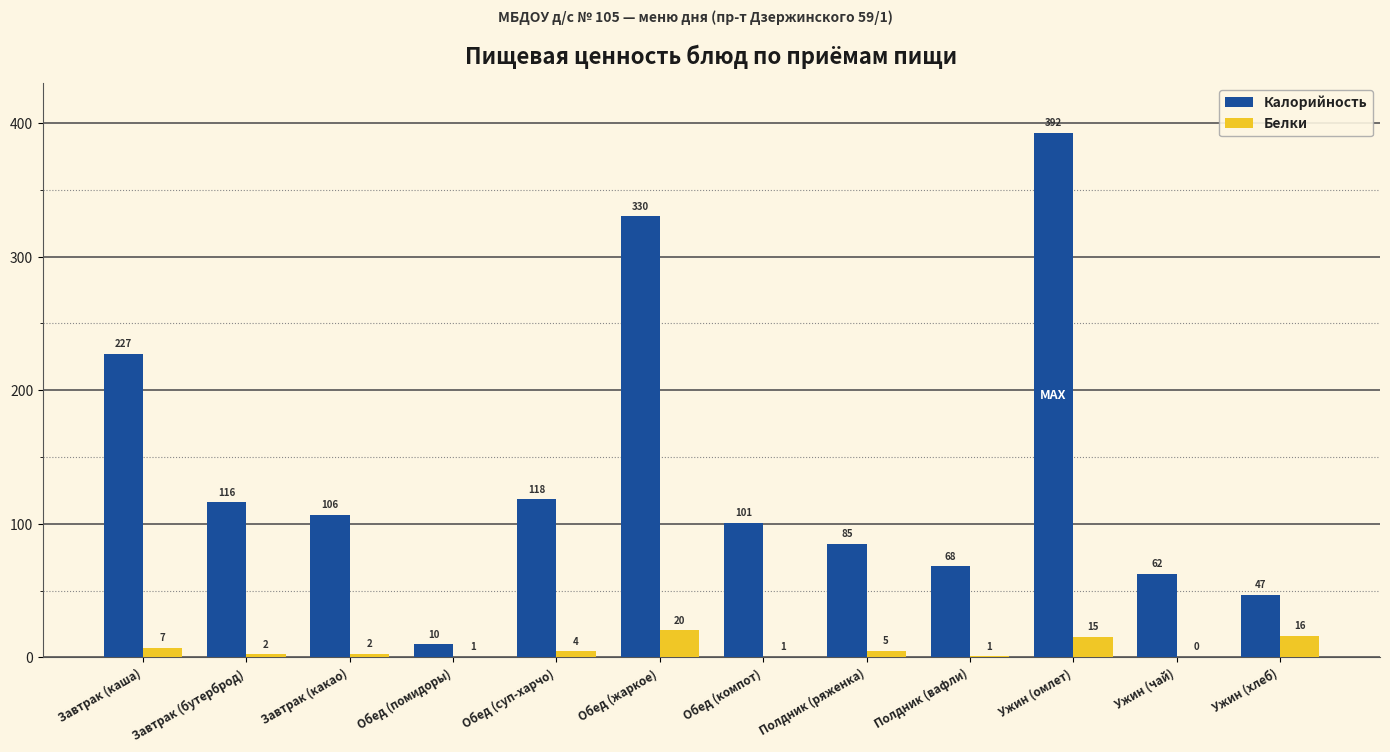

What is the total value across all series at Завтрак (бутерброд)?

118.3